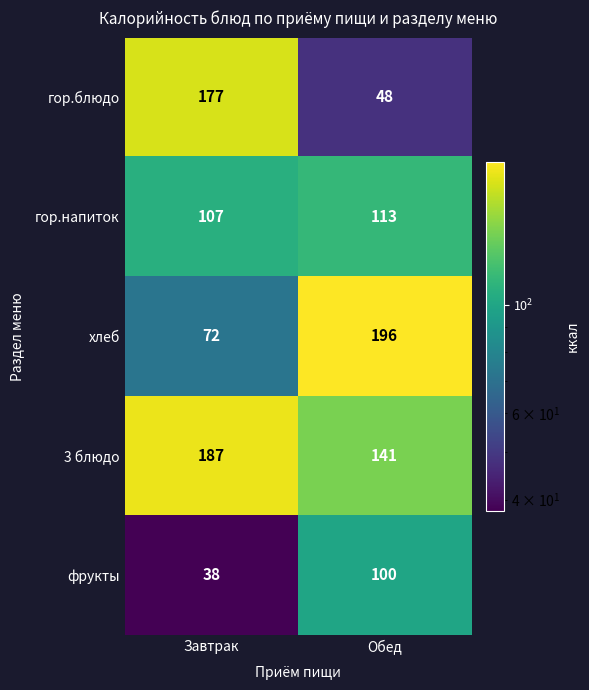

Which series has the largest total across all categories?

3 блюдо